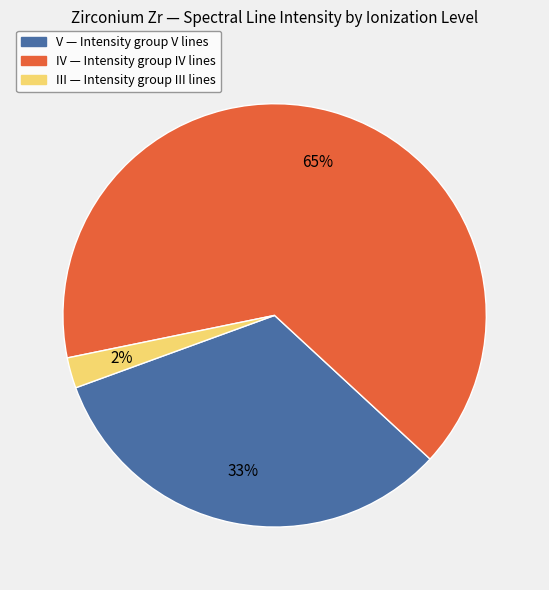

Between V and IV, which is larger?

IV